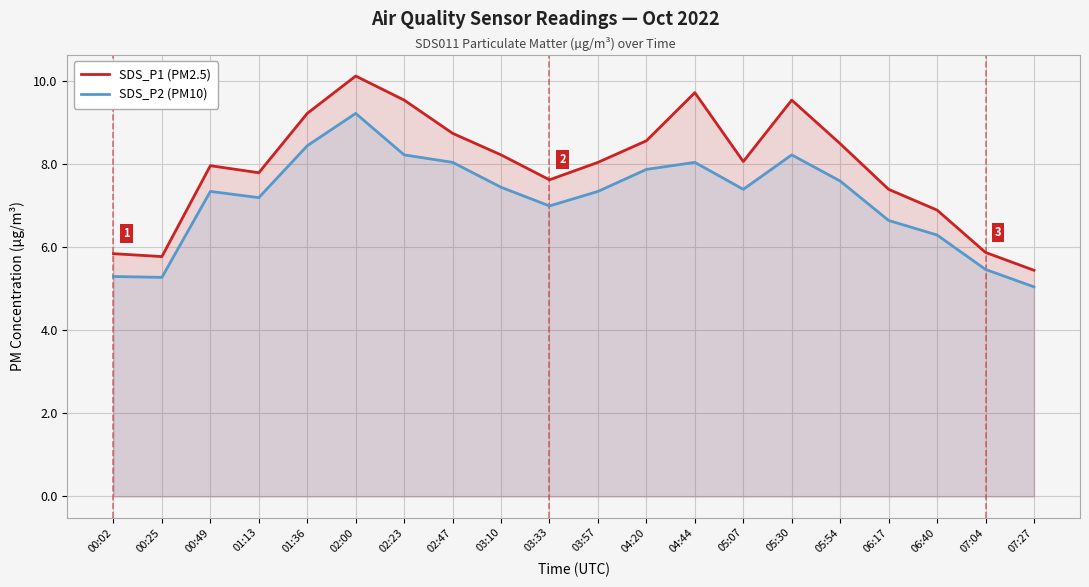

Rank the series at 05:07 from highest to lowest value.

SDS_P1 (PM2.5), SDS_P2 (PM10)